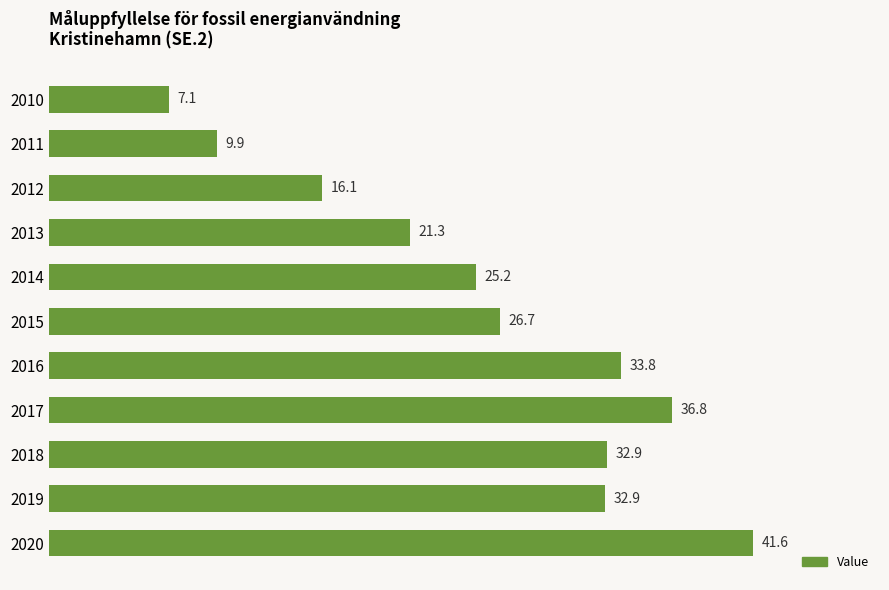

Reading bottom to top, extract all data points from this chart.

2020=41.6	2019=32.9	2018=32.9	2017=36.8	2016=33.8	2015=26.7	2014=25.2	2013=21.3	2012=16.1	2011=9.9	2010=7.1